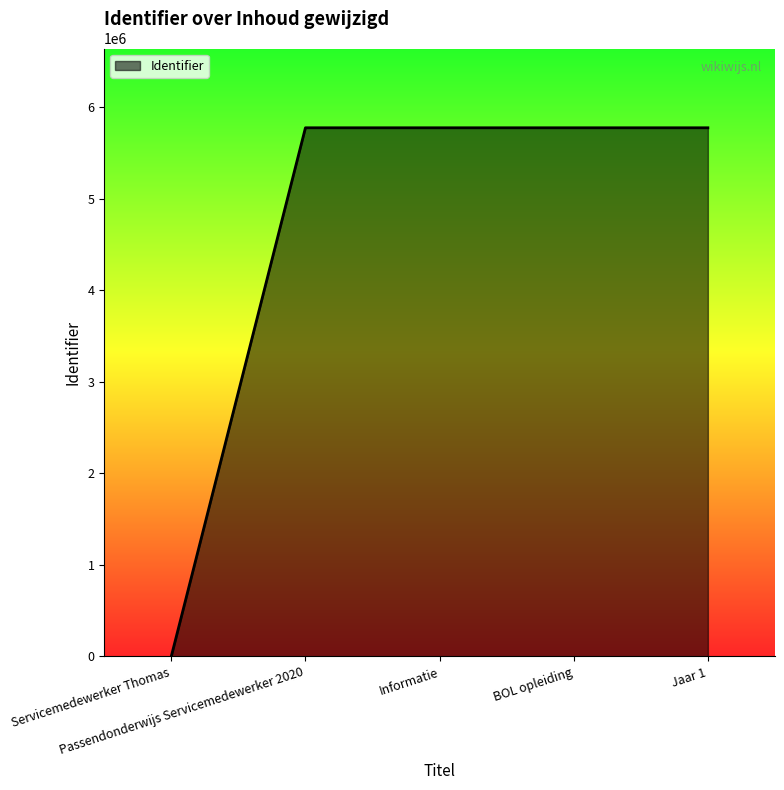

What is the change in value from Passendonderwijs Servicemedewerker 2020 to BOL opleiding?

+3